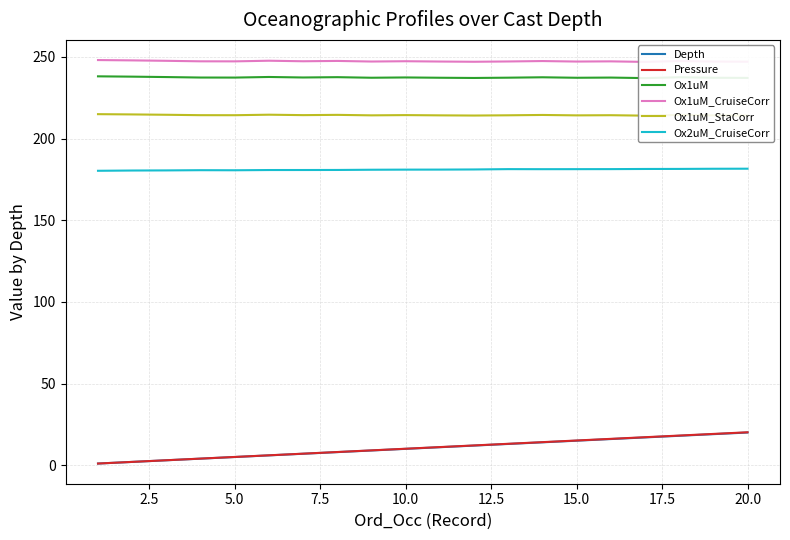

Is it true that Pressure equals 15.1 at 15.0?

True